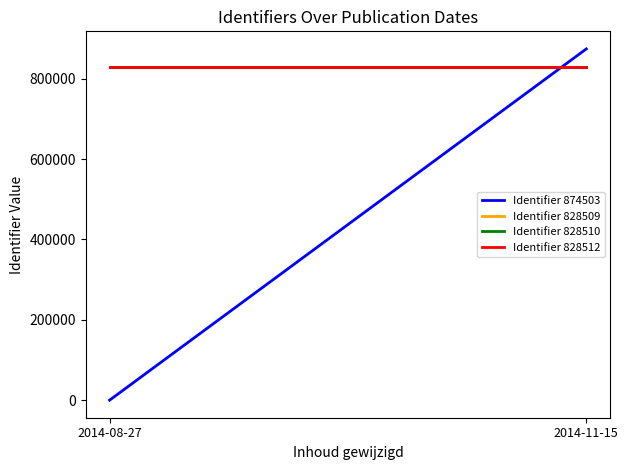

What position from the right is 2014-11-15?

1